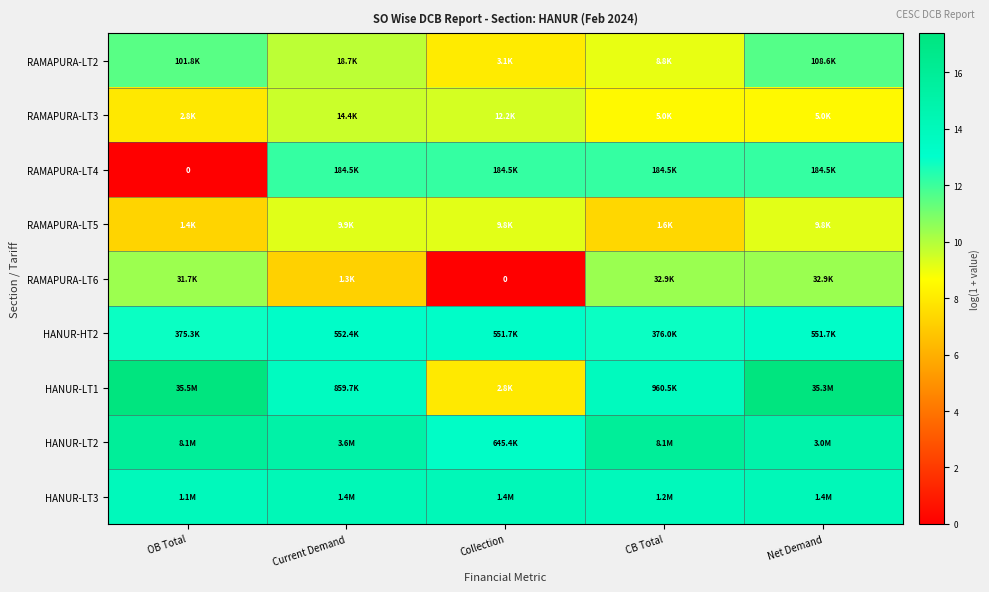

How many distinct data groups are displayed?

9